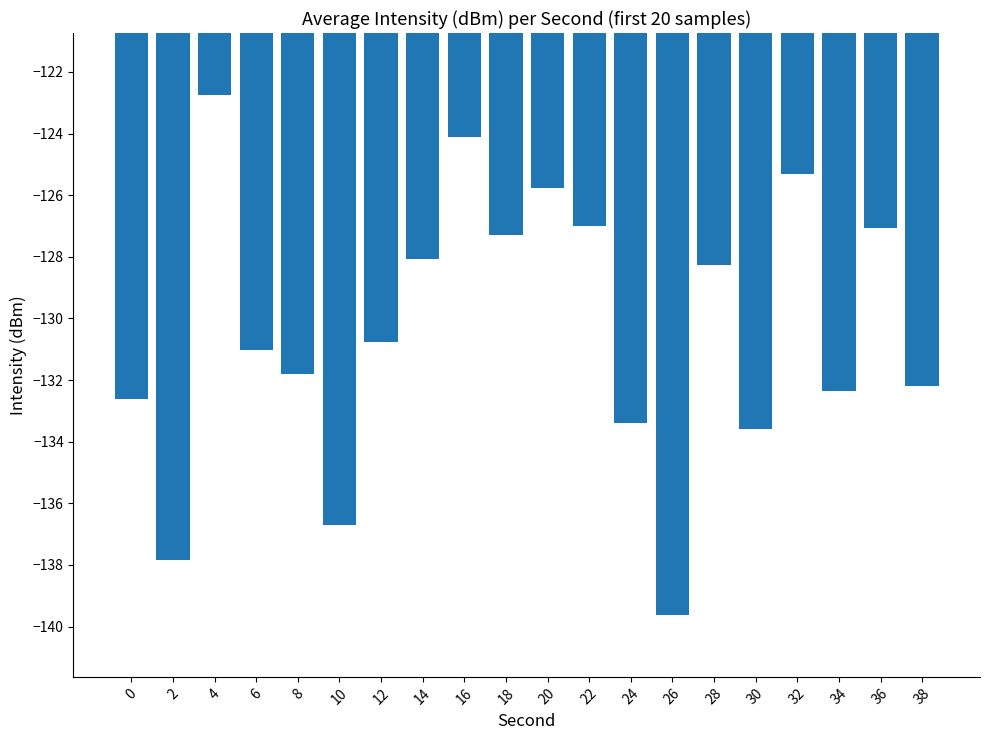

What is the minimum value shown in the chart?

-139.6